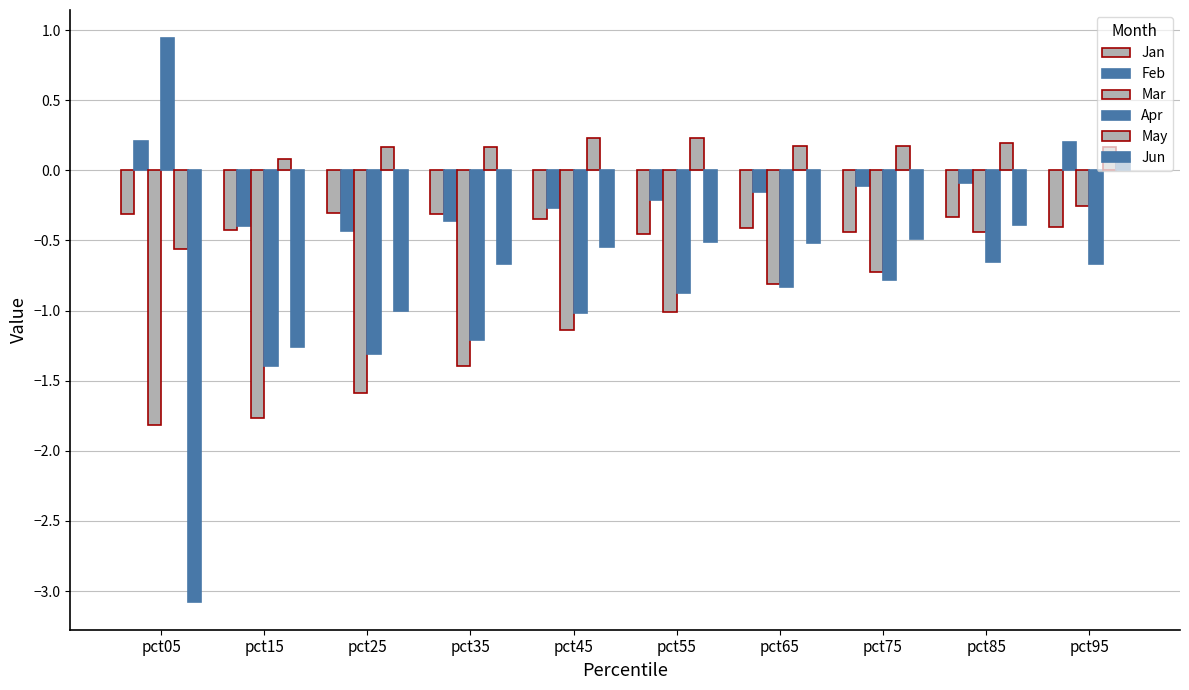

True or false: Jun has a value of -0.2 at pct85.

False